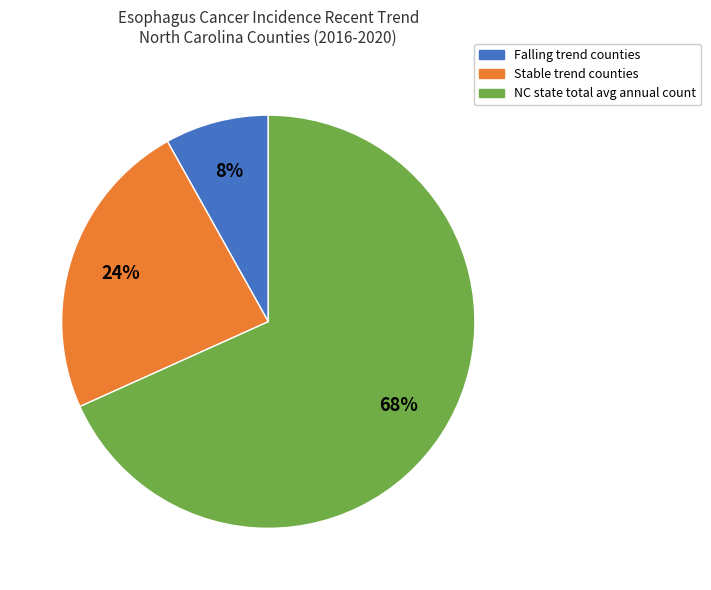

Is there any slice that represents more than half of the pie?

Yes